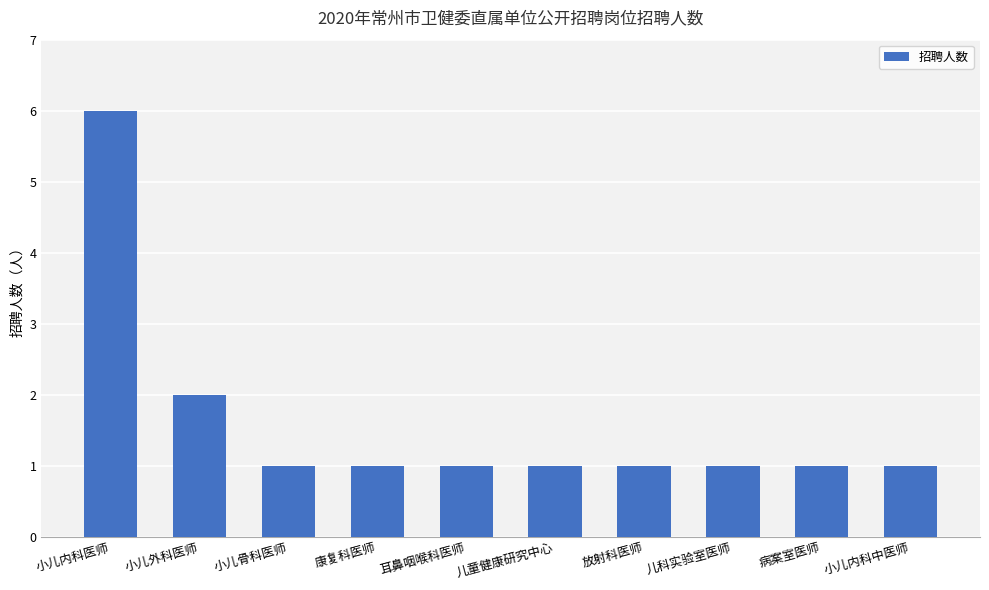

What is the difference between the maximum and second lowest values?

5